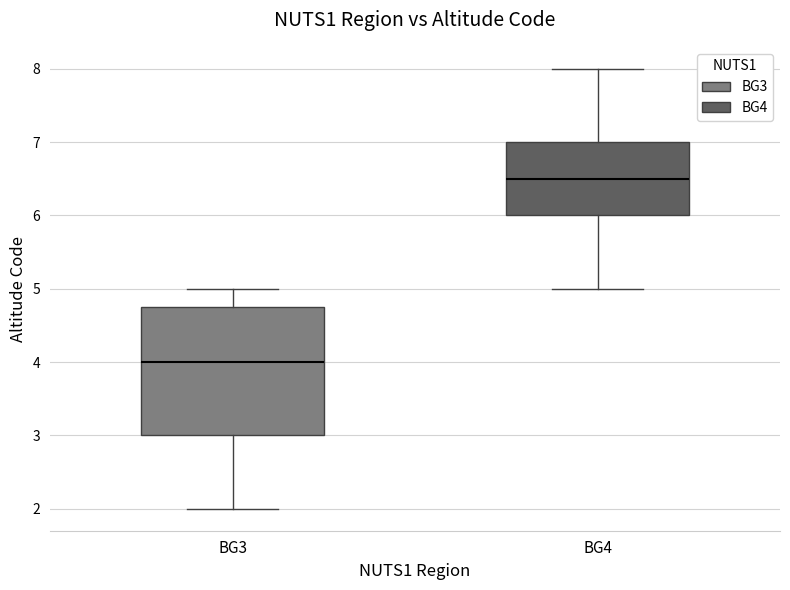

Which box has the highest median line?

BG4